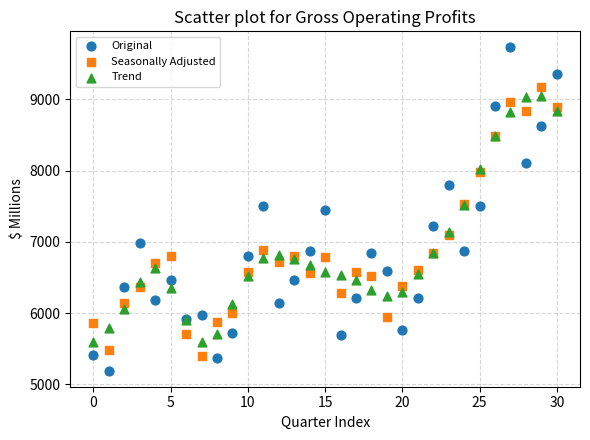

What are all the series names shown in the legend?

Original, Seasonally Adjusted, Trend